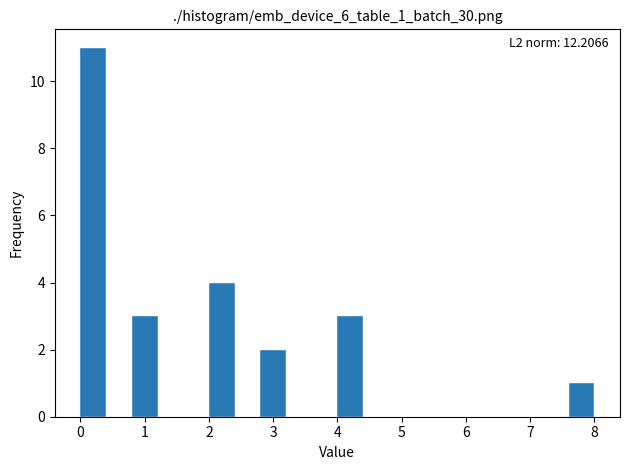

Which range on the x-axis has the tallest bar?

0.0 to 0.4